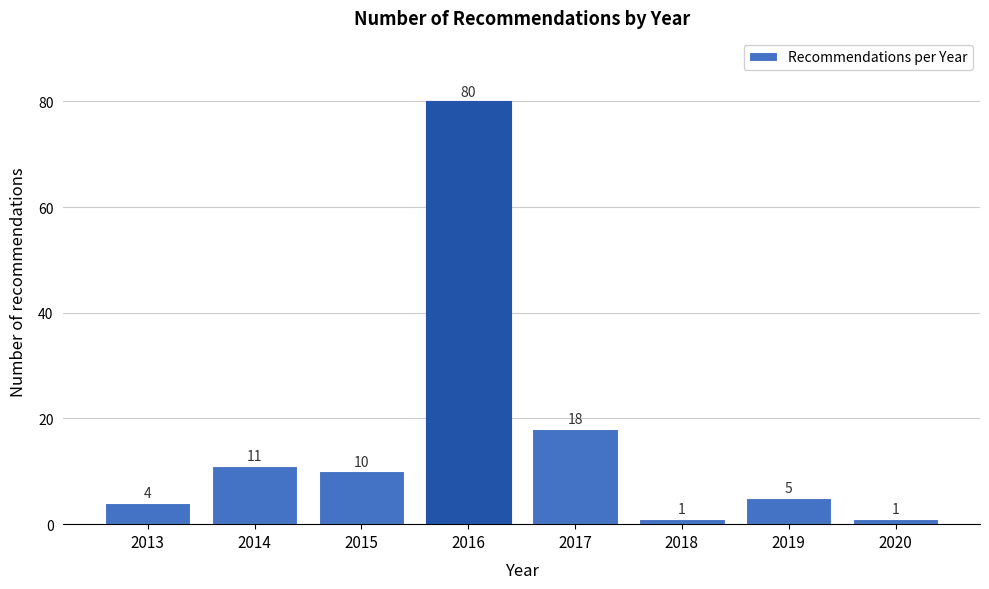

Reading left to right, transcribe all the data shown in this chart.

2013=4	2014=11	2015=10	2016=80	2017=18	2018=1	2019=5	2020=1